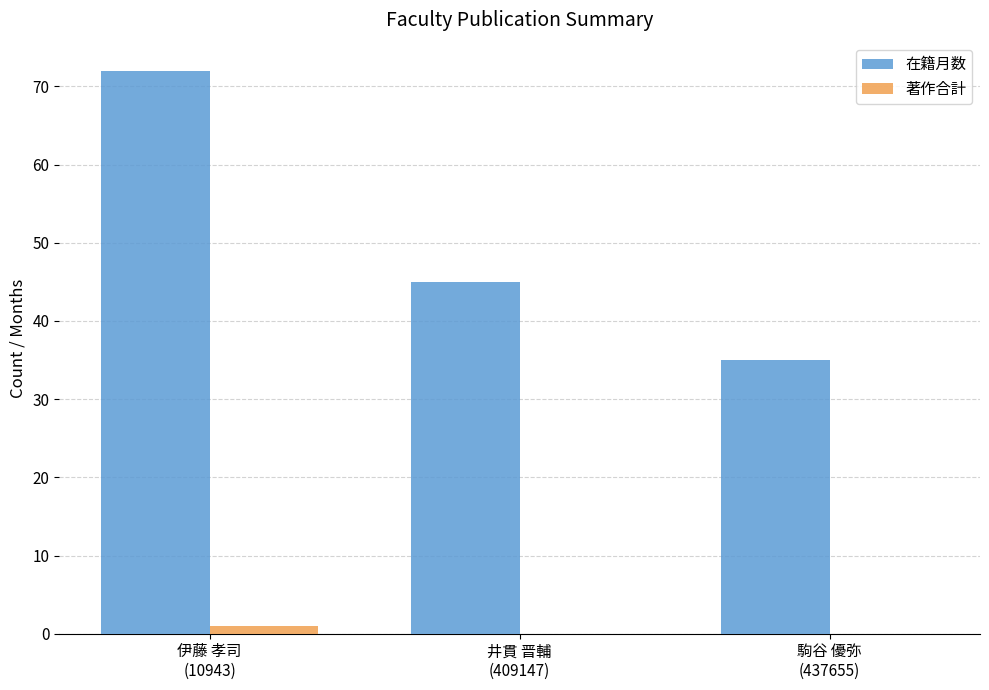

What is the highest value of the 在籍月数 series?

72